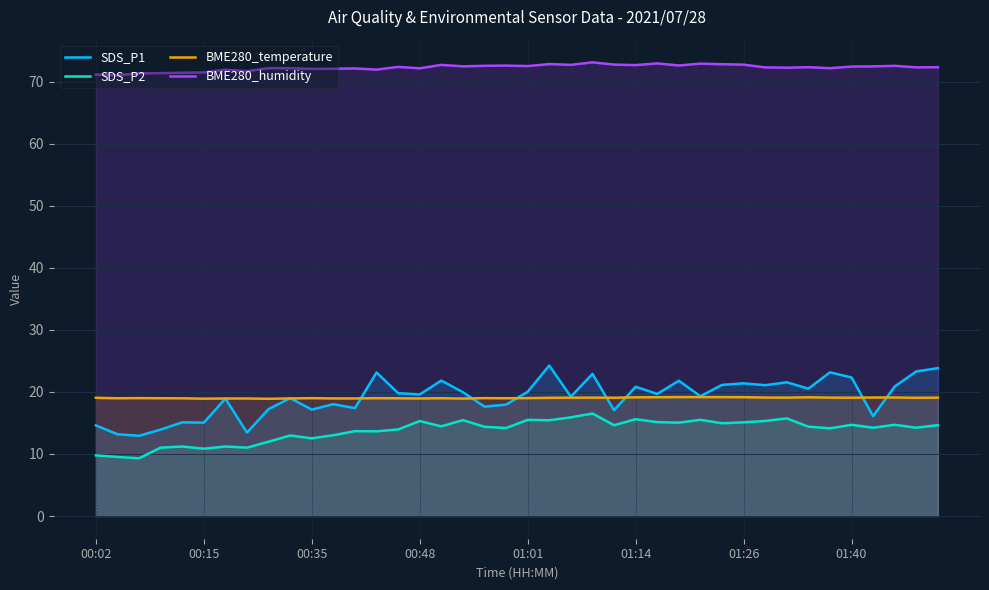

The value of SDS_P2 at 00:48 is 15.3. True or false?

True